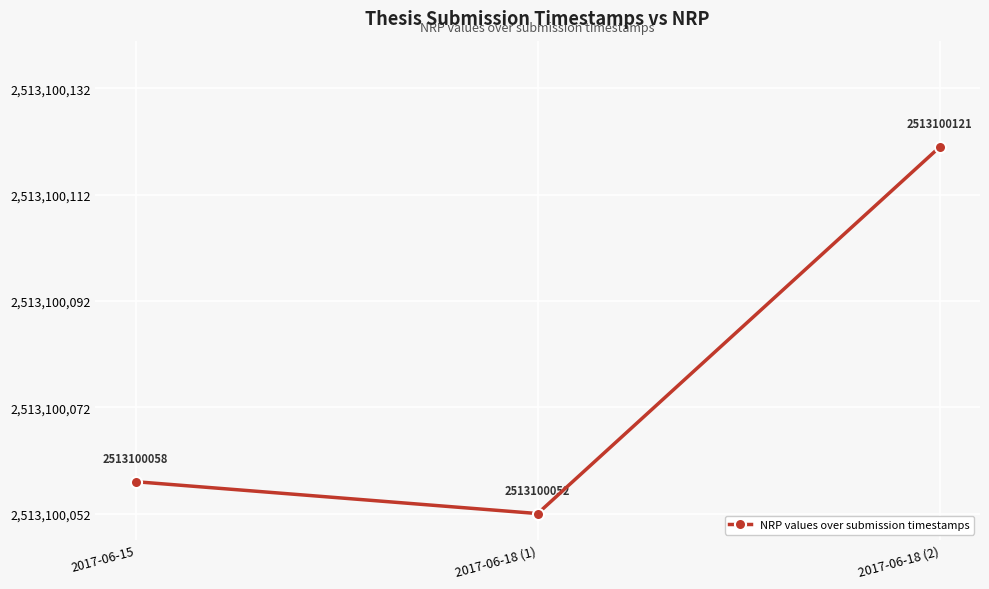

Reading left to right, list all the values displayed in this chart.

2017-06-15=6	2017-06-18 (1)=0	2017-06-18 (2)=69